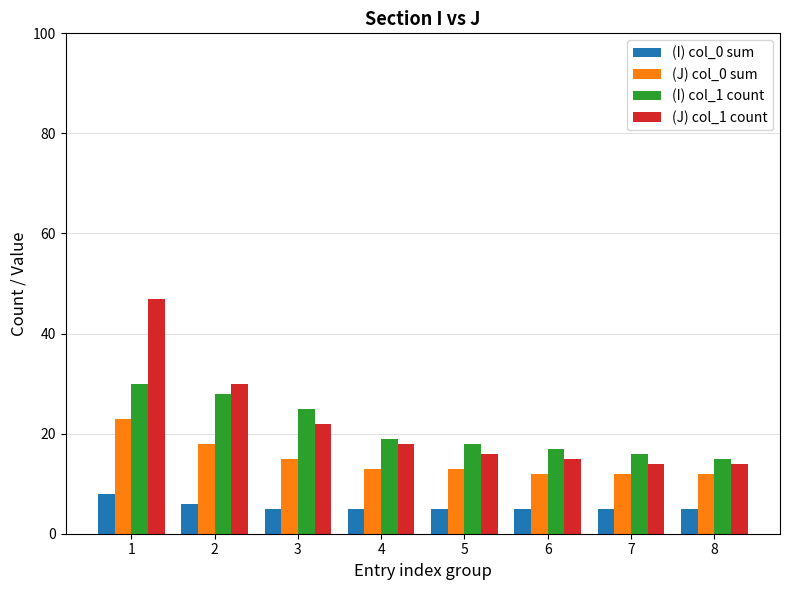

What is the sum of all (J) col_1 count values?

176